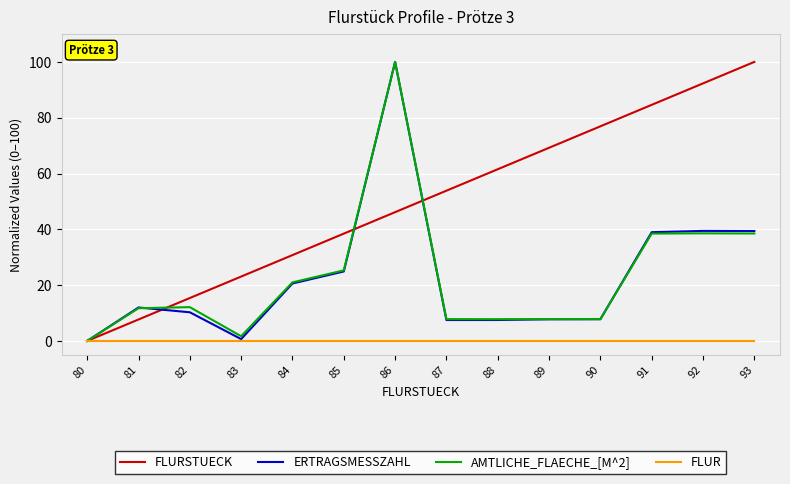

Which series changed the most between 81 and 90?

FLURSTUECK